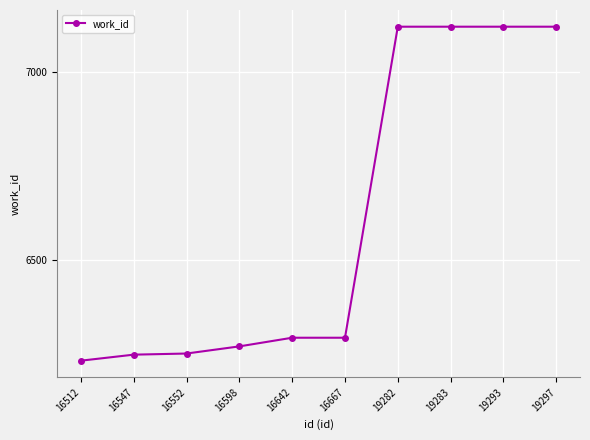

What is the value of the 5th point from the left?

6293